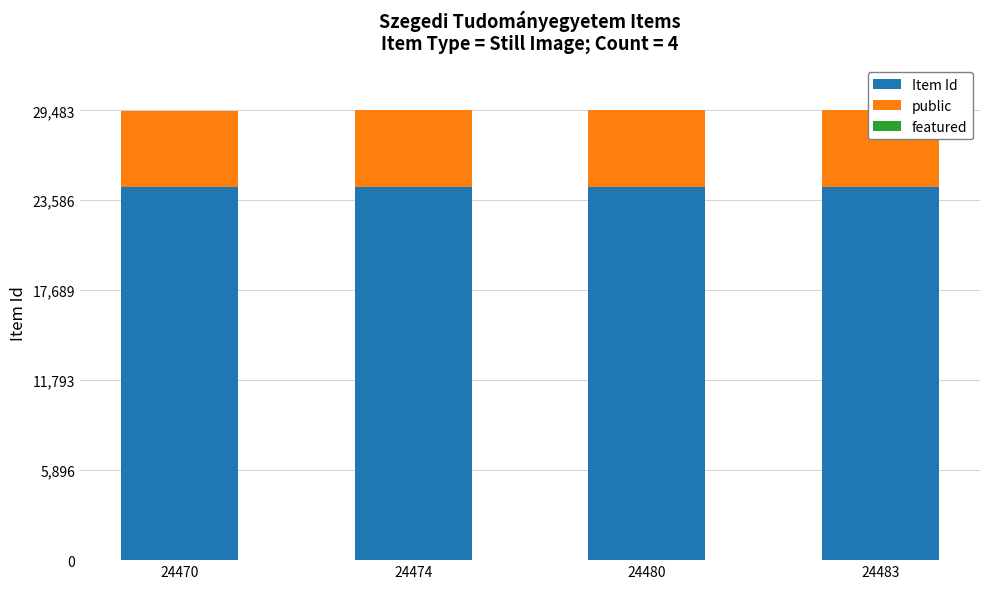

What is the sum of all public values?

20000